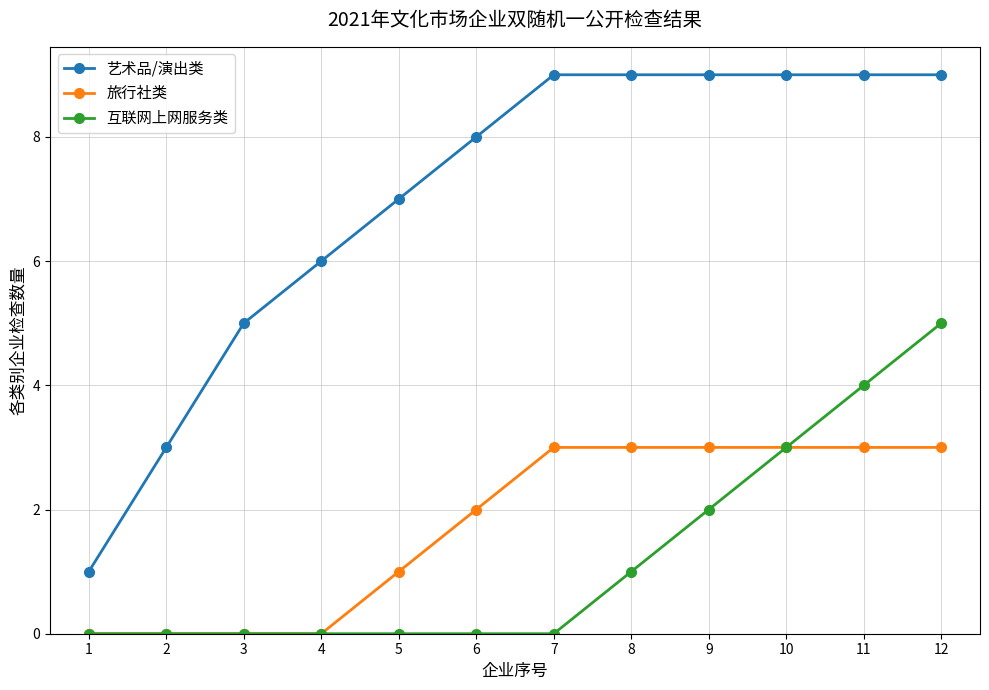

Reading left to right, extract all data points from this chart.

艺术品/演出类: 1	3	5	6	7	8	9	9	9	9	9	9
旅行社类: 0	0	0	0	1	2	3	3	3	3	3	3
互联网上网服务类: 0	0	0	0	0	0	0	1	2	3	4	5